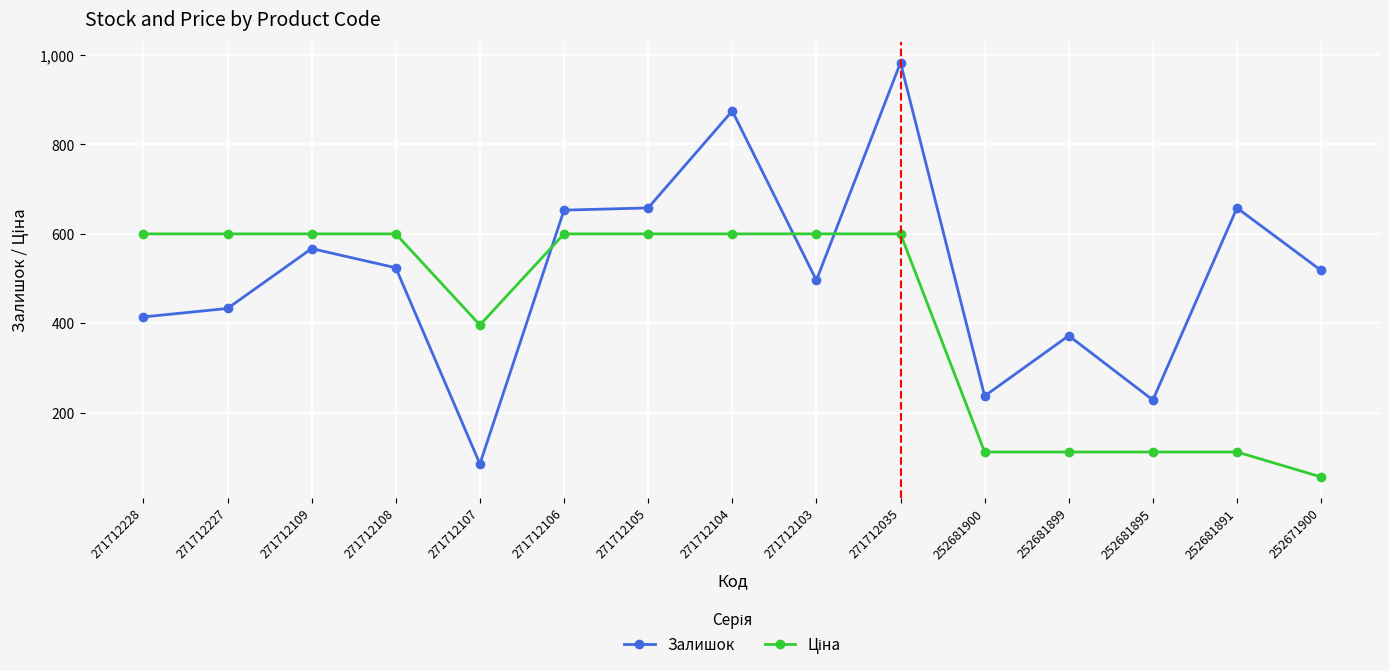

What is the difference between the highest and lowest values at 271712228?

185.9